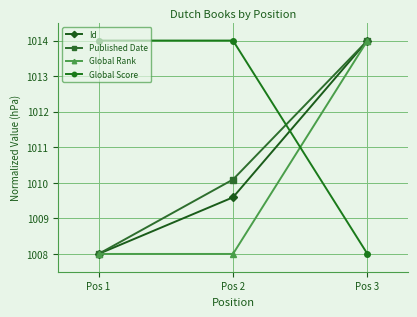

How many lines are shown in the chart?

4